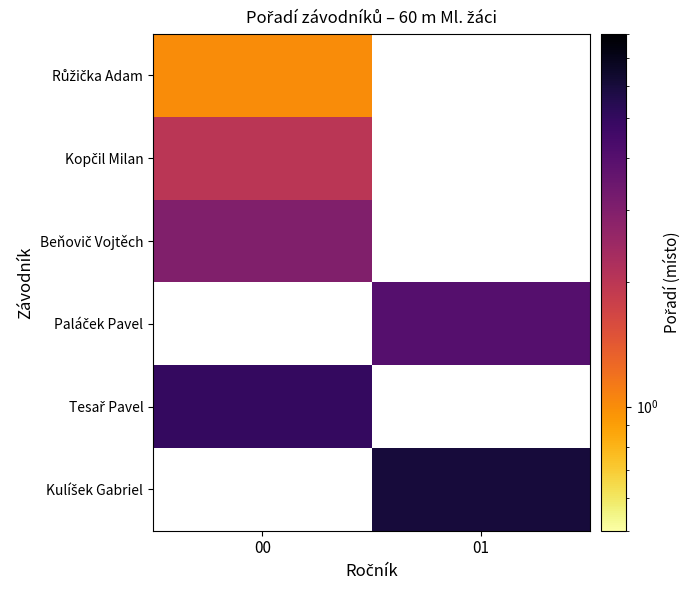

At how many categories does at least one series exceed 5?

1